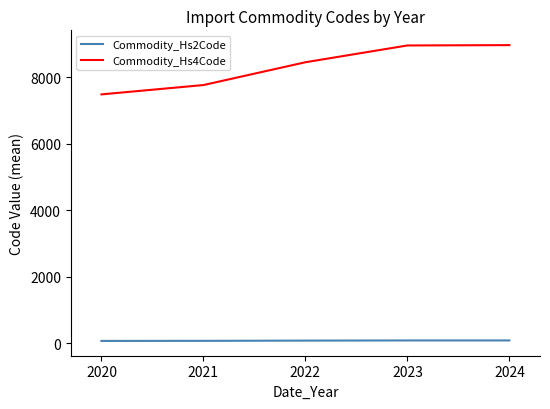

Which series has the widest spread of values?

Commodity_Hs4Code